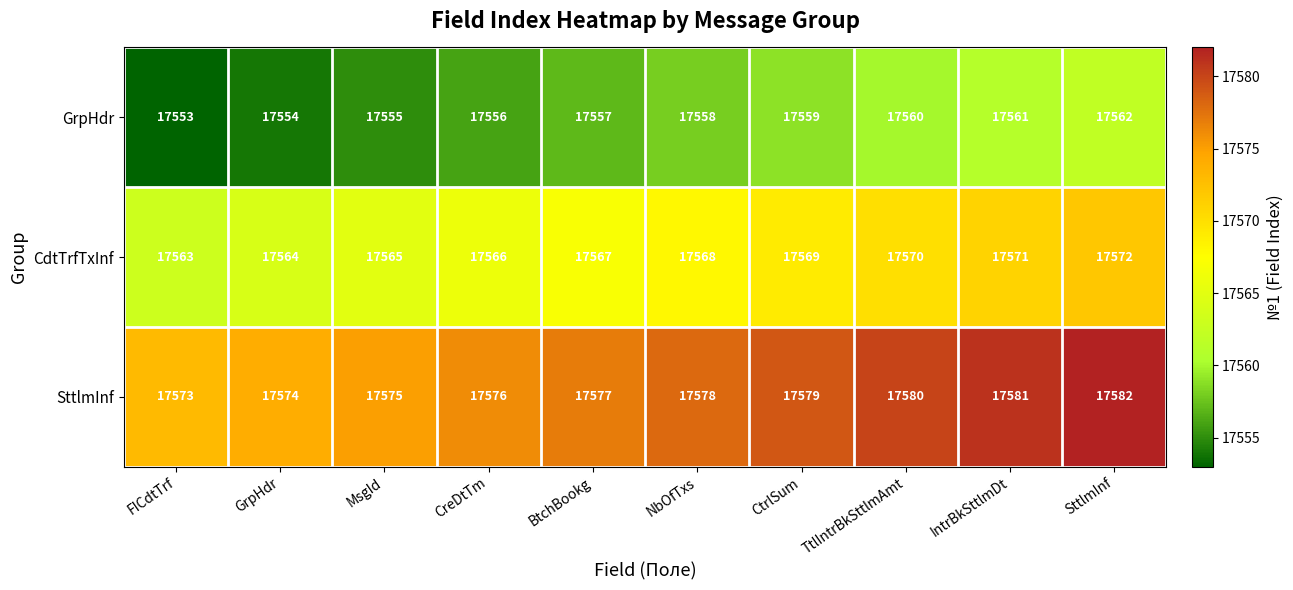

What is the highest value of the SttlmInf series?

17582